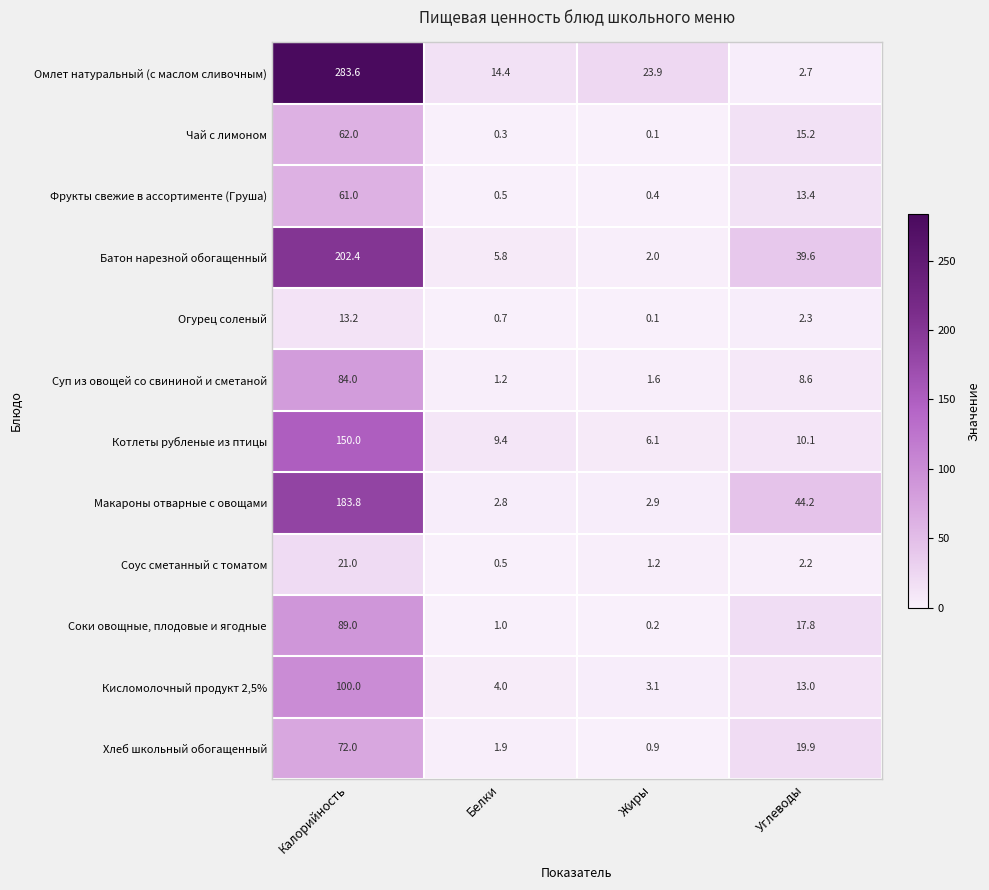

What value does the Омлет натуральный (с маслом сливочным) series have at Жиры?

23.9